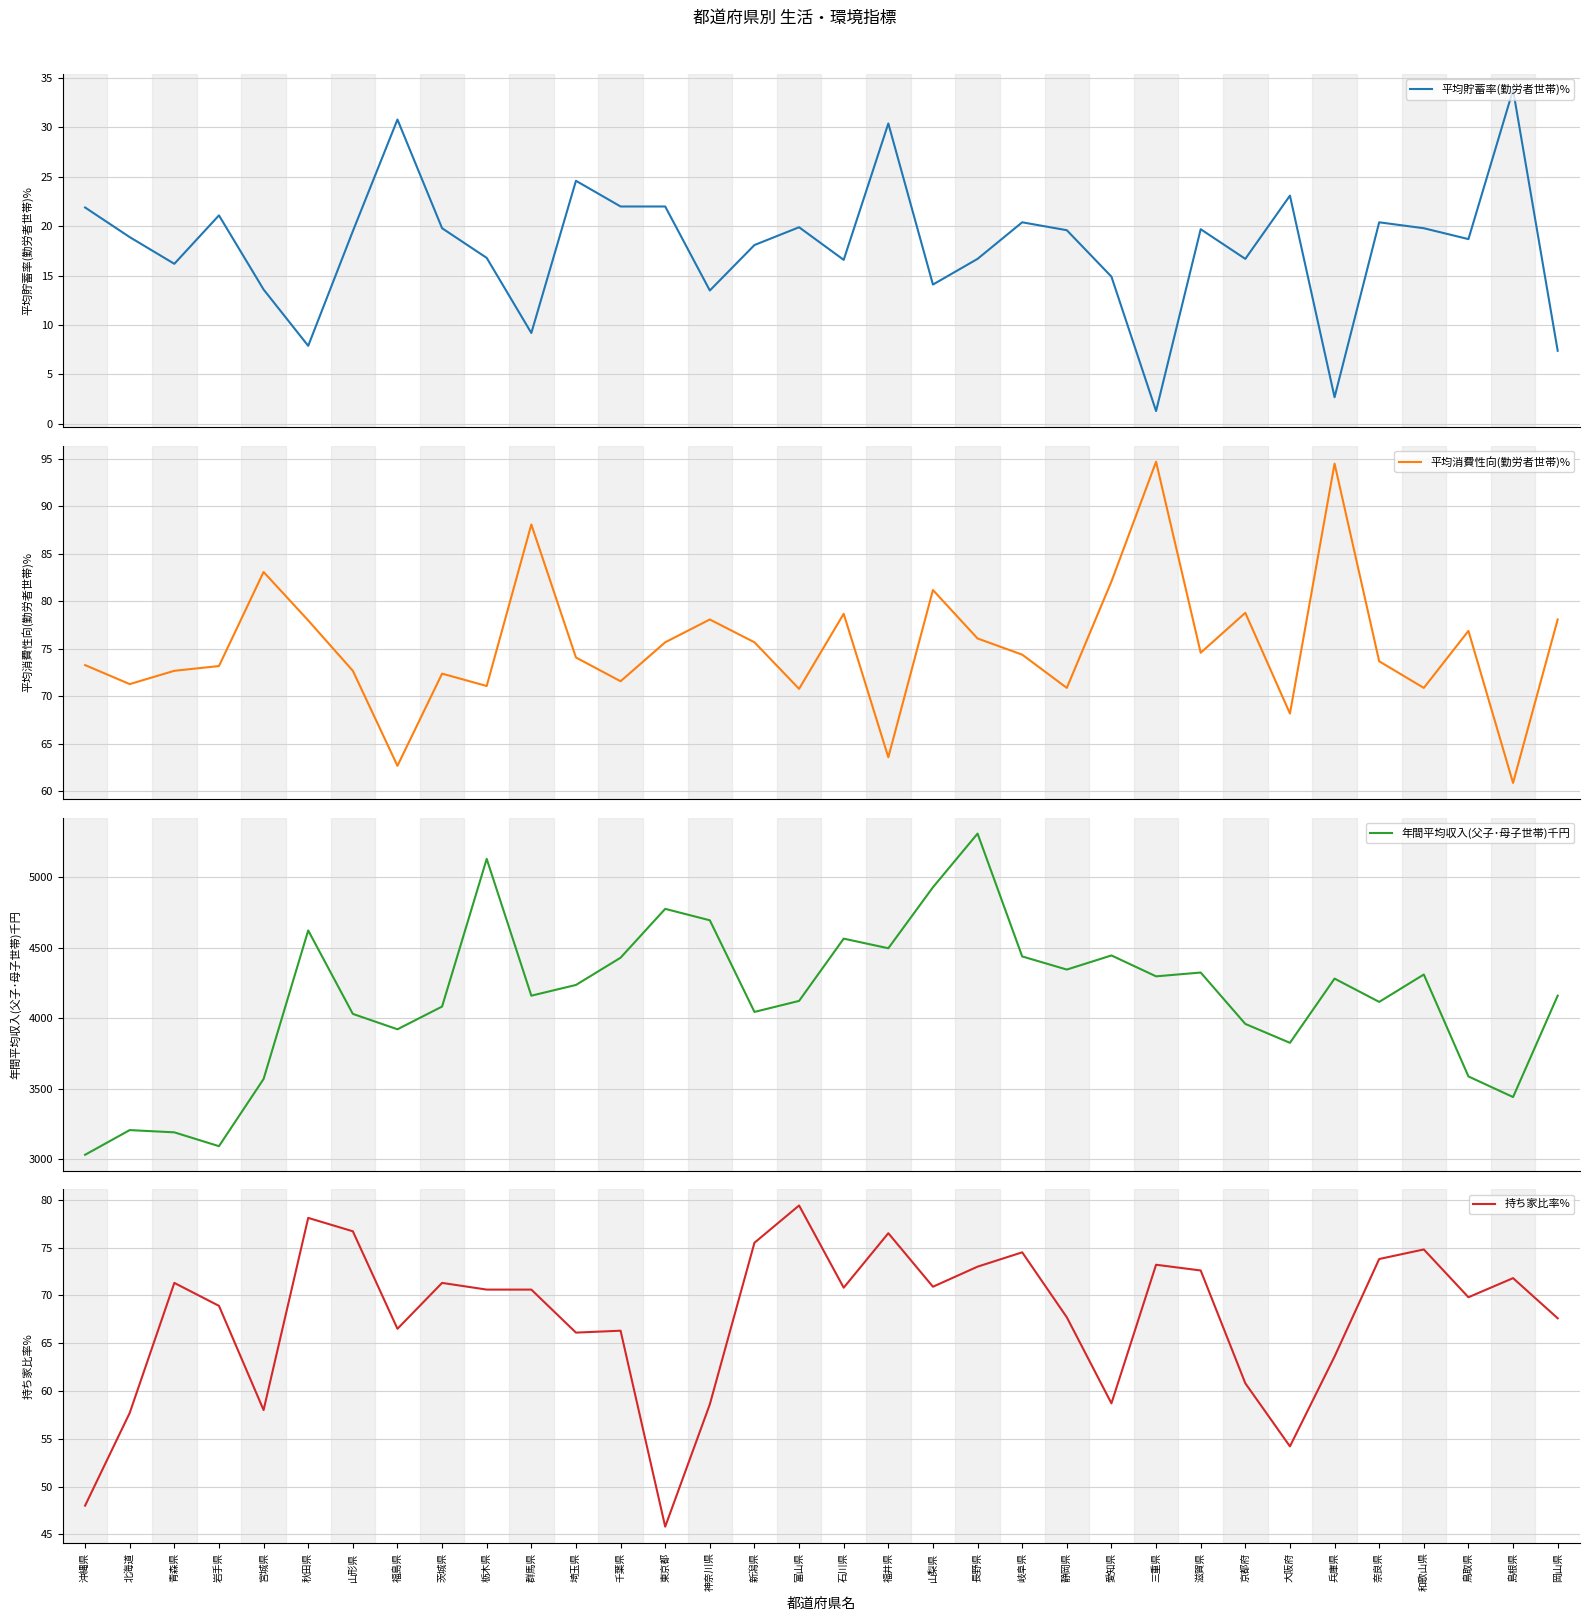

True or false: 平均貯蓄率(勤労者世帯)% and 平均消費性向(勤労者世帯)% intersect in this chart.

False